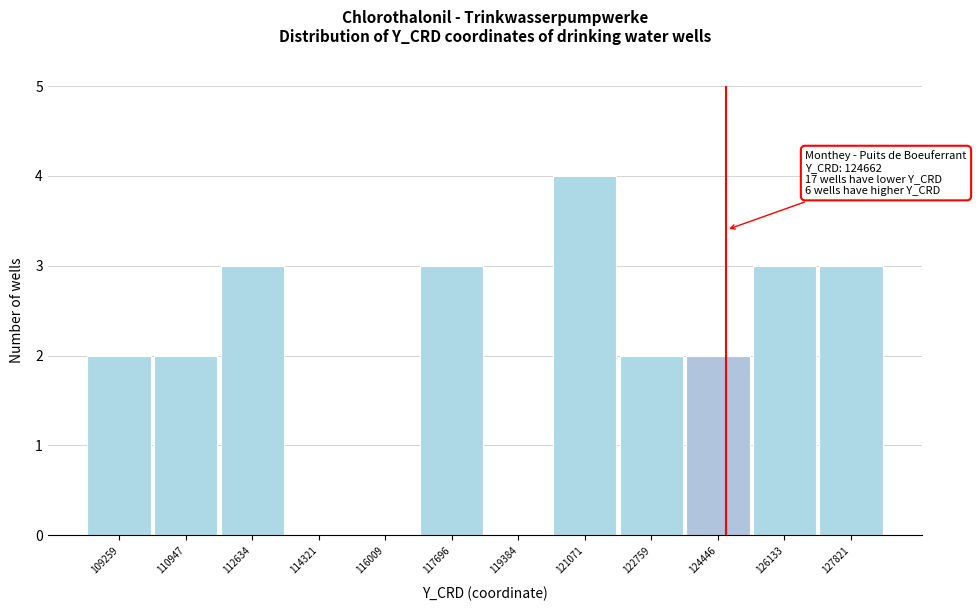

Which range on the x-axis has the tallest bar?

120200 to 122000